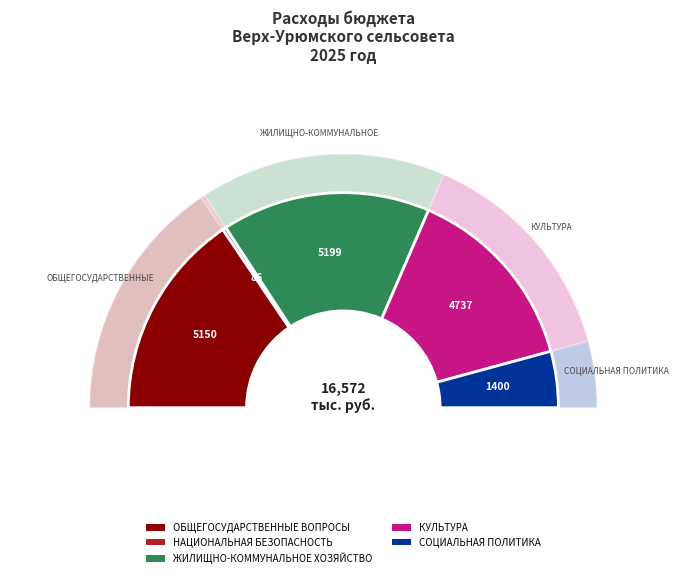

Does any single category account for the majority?

No